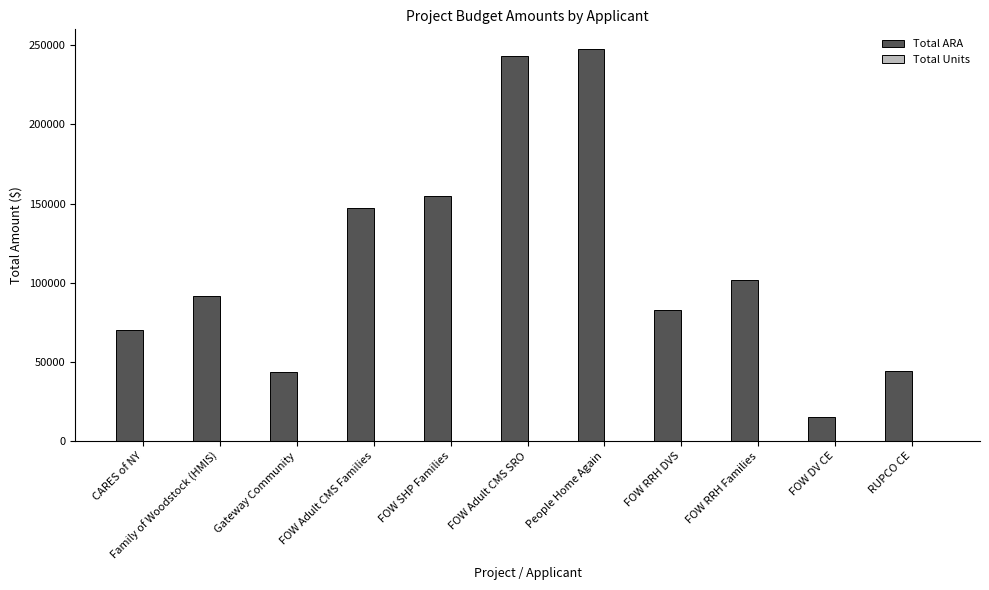

Does the chart contain stacked bars?

No